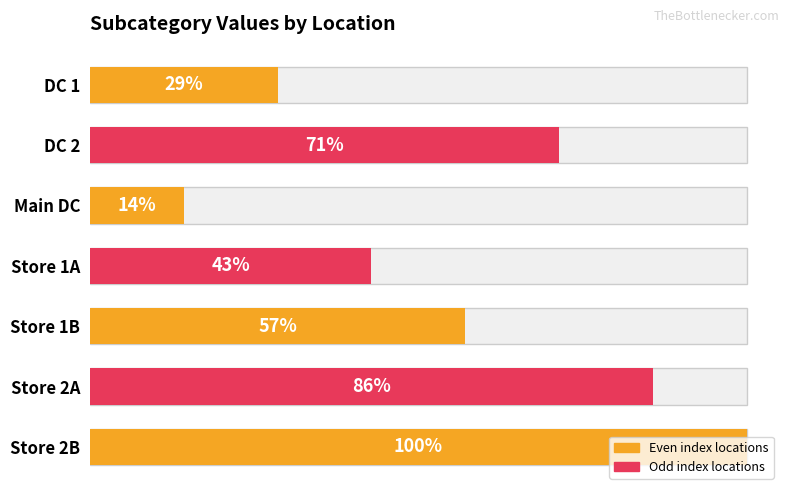

Does the chart contain any negative values?

No